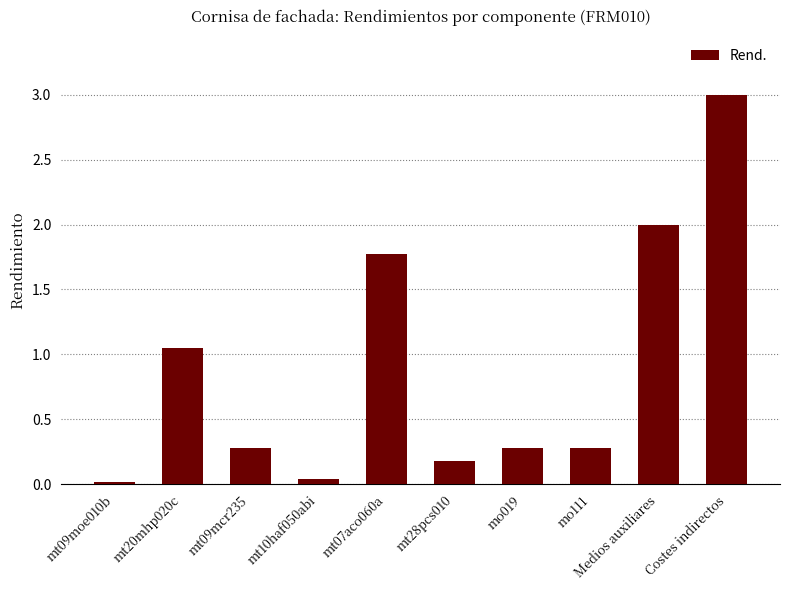

The value at Medios auxiliares is 1.2. True or false?

False